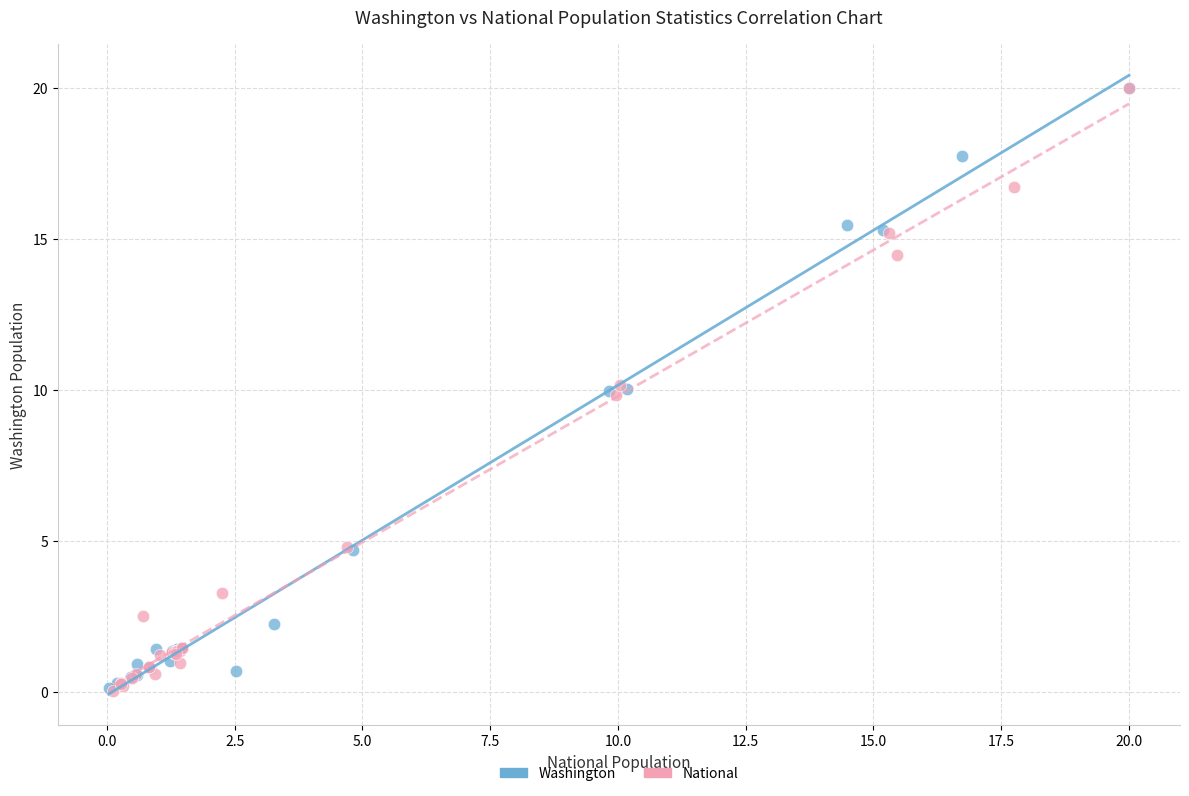

What are all the series names shown in the legend?

Washington, National